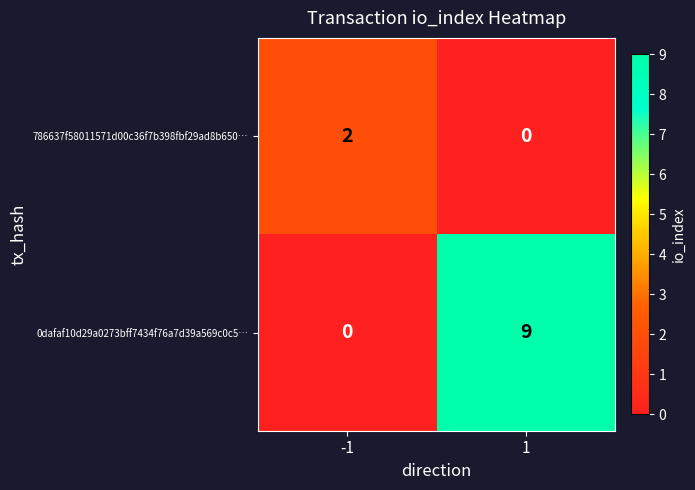

List the series in order of their peak value, lowest first.

786637f58011571d00c36f7b398fbf29ad8b650…, 0dafaf10d29a0273bff7434f76a7d39a569c0c5…